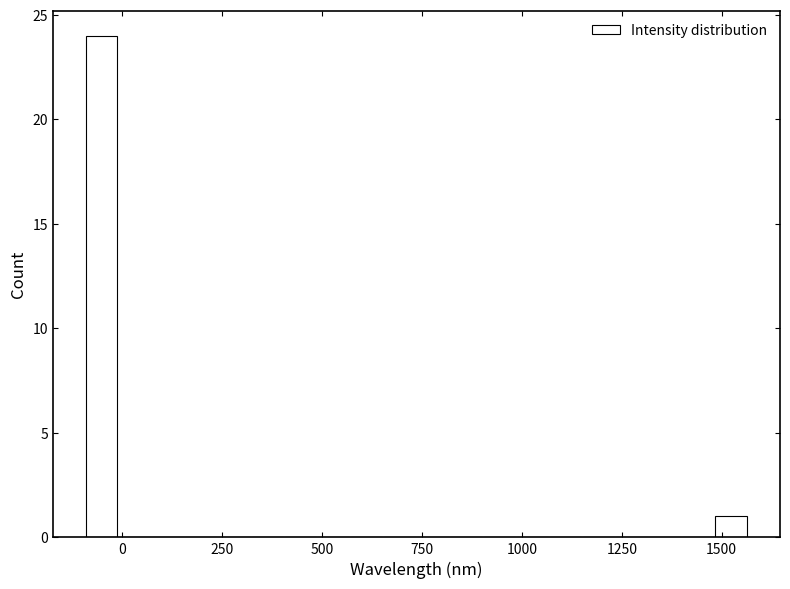

Read against the x-axis, roughly where is the centre of the tallest bar?

-50